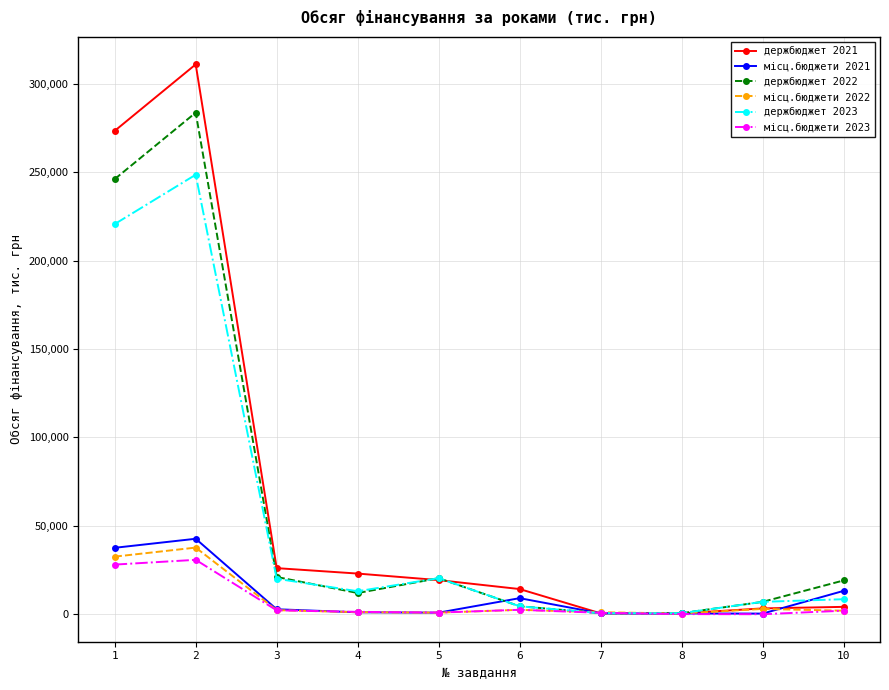

What is the value of the місц.бюджети 2021 point at the 9th from the left?

366.1